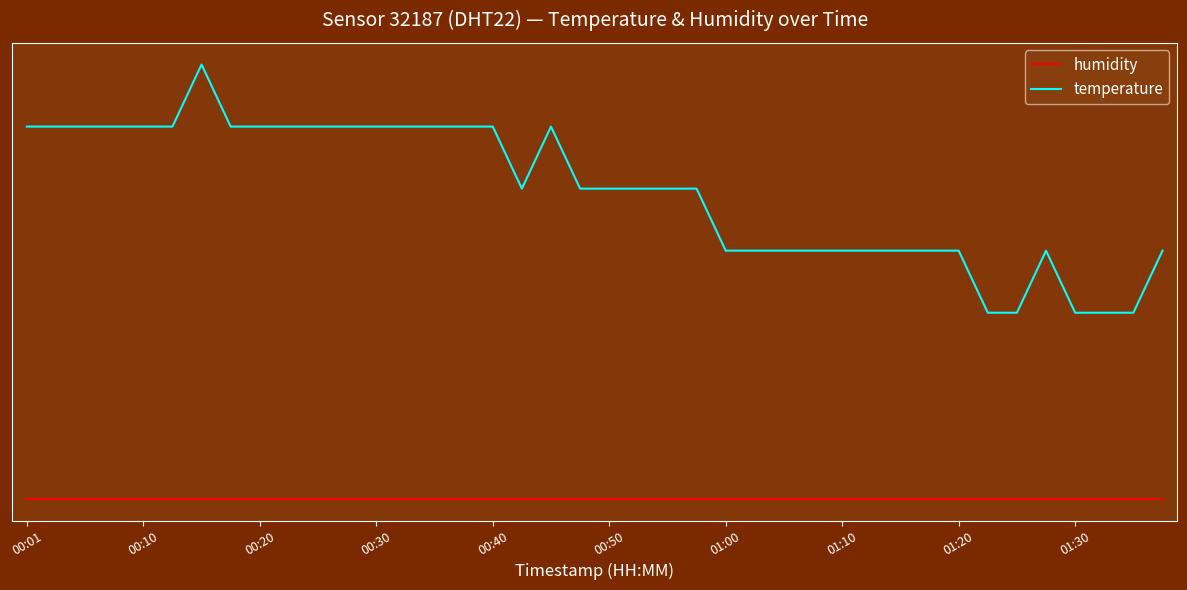

True or false: temperature and humidity cross at least once.

False